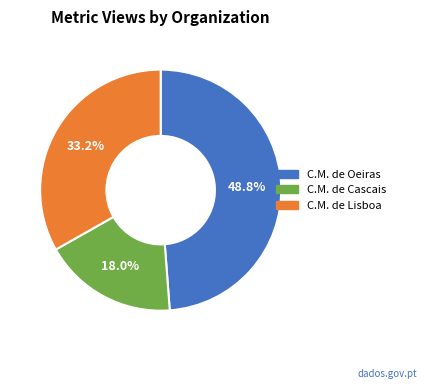

Combined, what portion of the pie is C.M. de Oeiras and C.M. de Lisboa?

82.0%